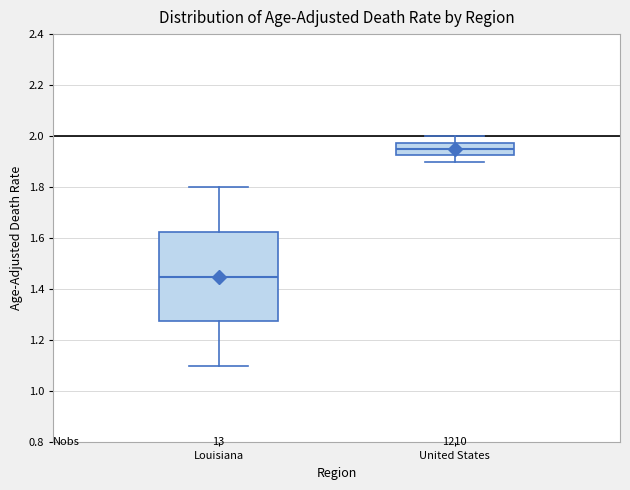

Comparing the boxes themselves (not the whiskers), which one is the tallest?

Louisiana